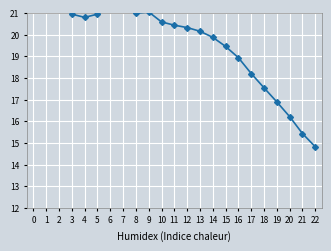

What is the change in value from 9 to 21?

-5.6